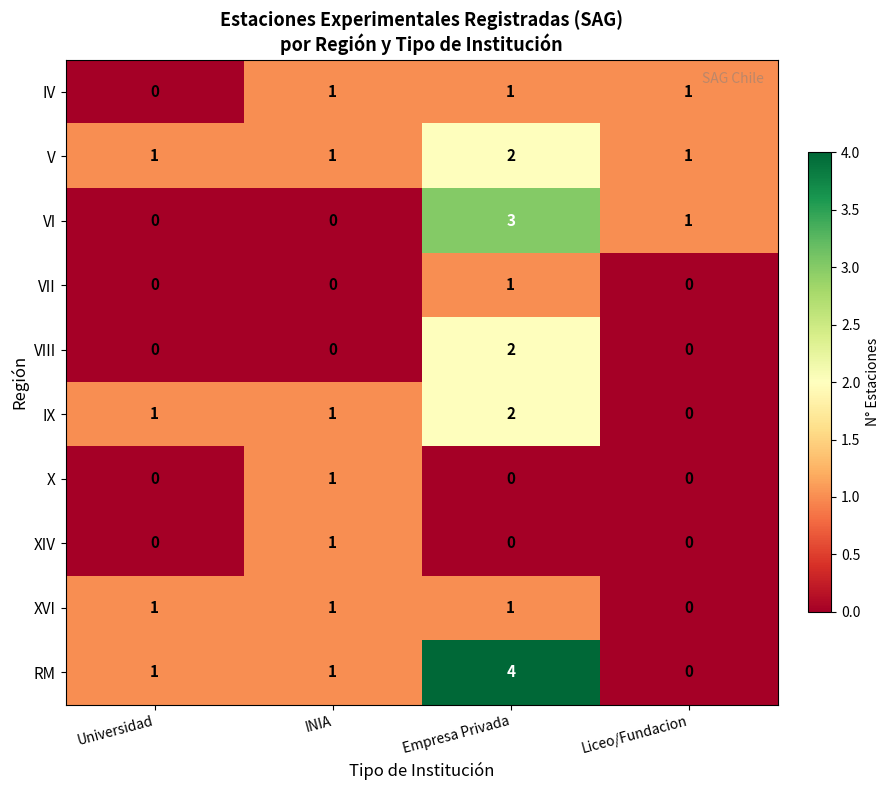

Which series has the widest spread of values?

RM